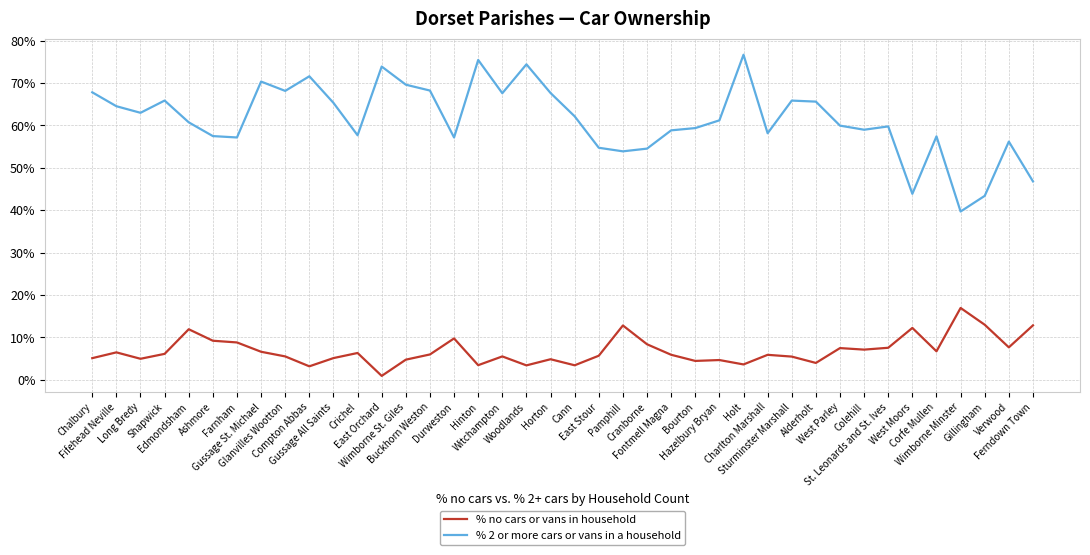

What is the total value across all series at Pamphill?

66.7